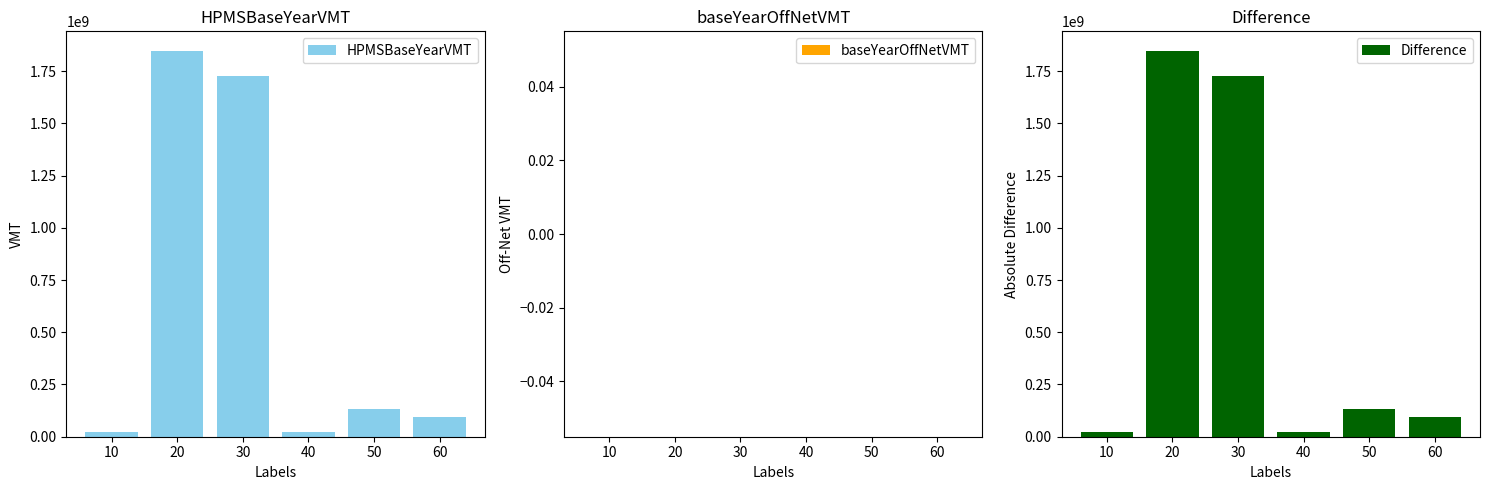

What is the average value of the HPMSBaseYearVMT series?

641426667